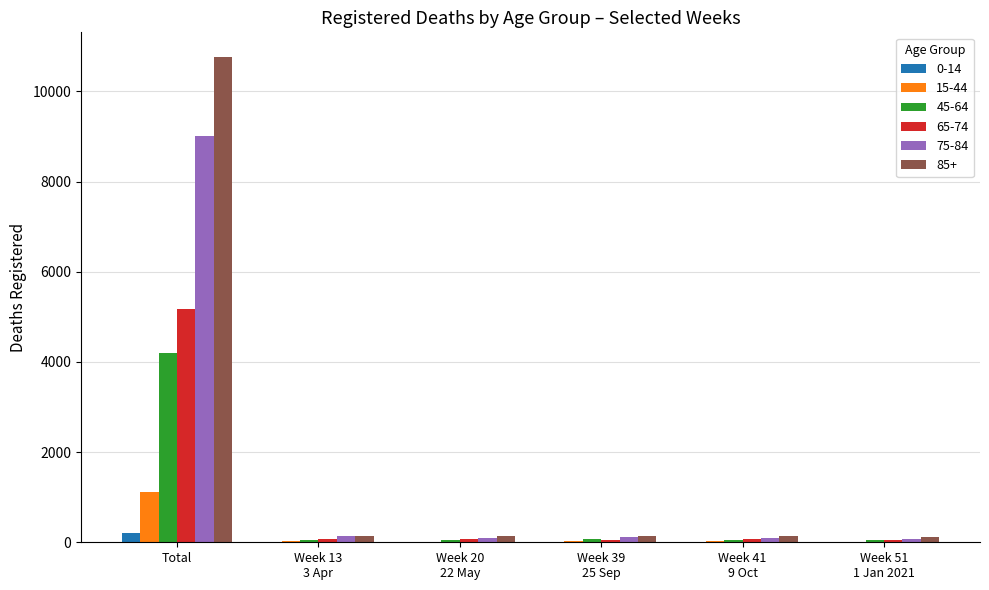

At which label does 0-14 reach its peak?

Total